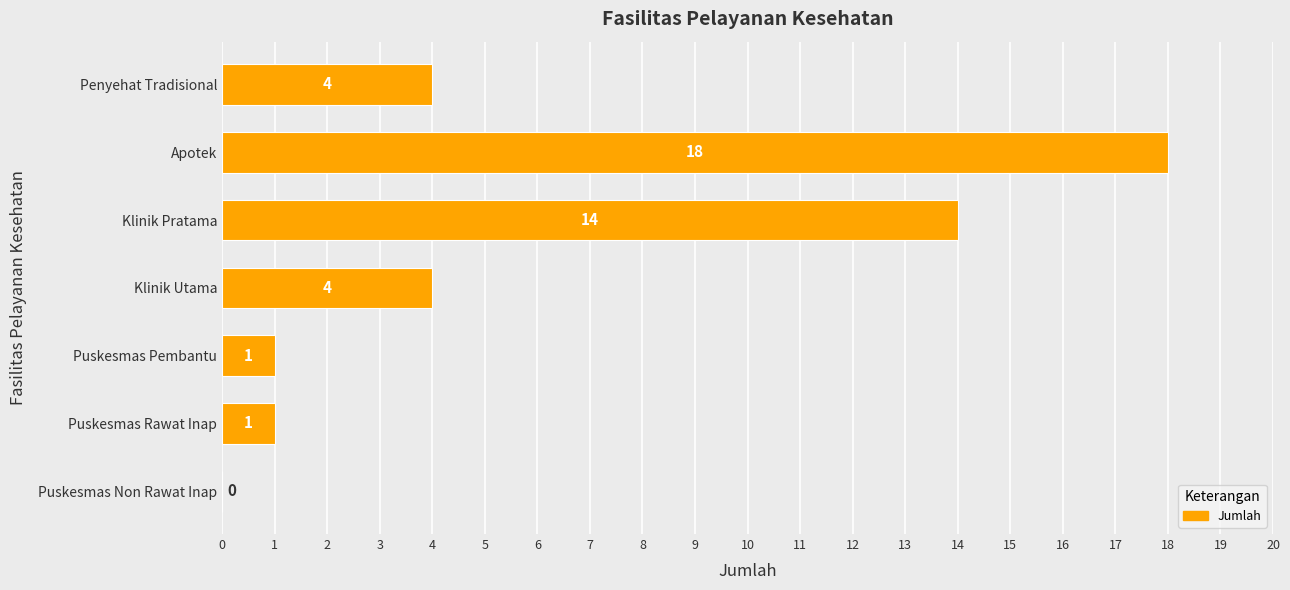

Reading top to bottom, transcribe all the data shown in this chart.

Penyehat Tradisional=4	Apotek=18	Klinik Pratama=14	Klinik Utama=4	Puskesmas Pembantu=1	Puskesmas Rawat Inap=1	Puskesmas Non Rawat Inap=0